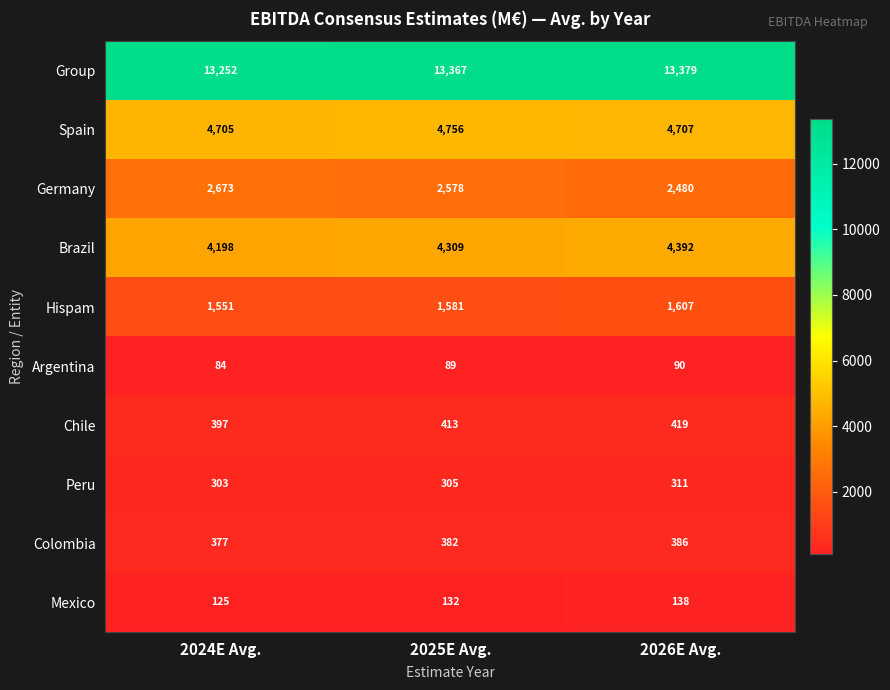

What is the sum of the Colombia values at 2024E Avg. and 2026E Avg.?

763